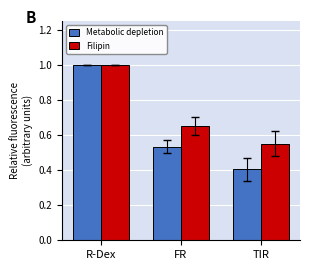

How many bars are there in total?

6